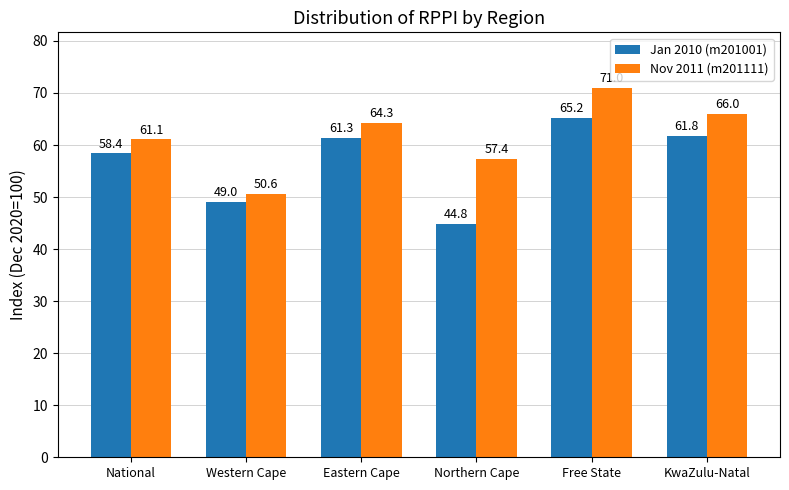

How many categories are shown in the chart?

6